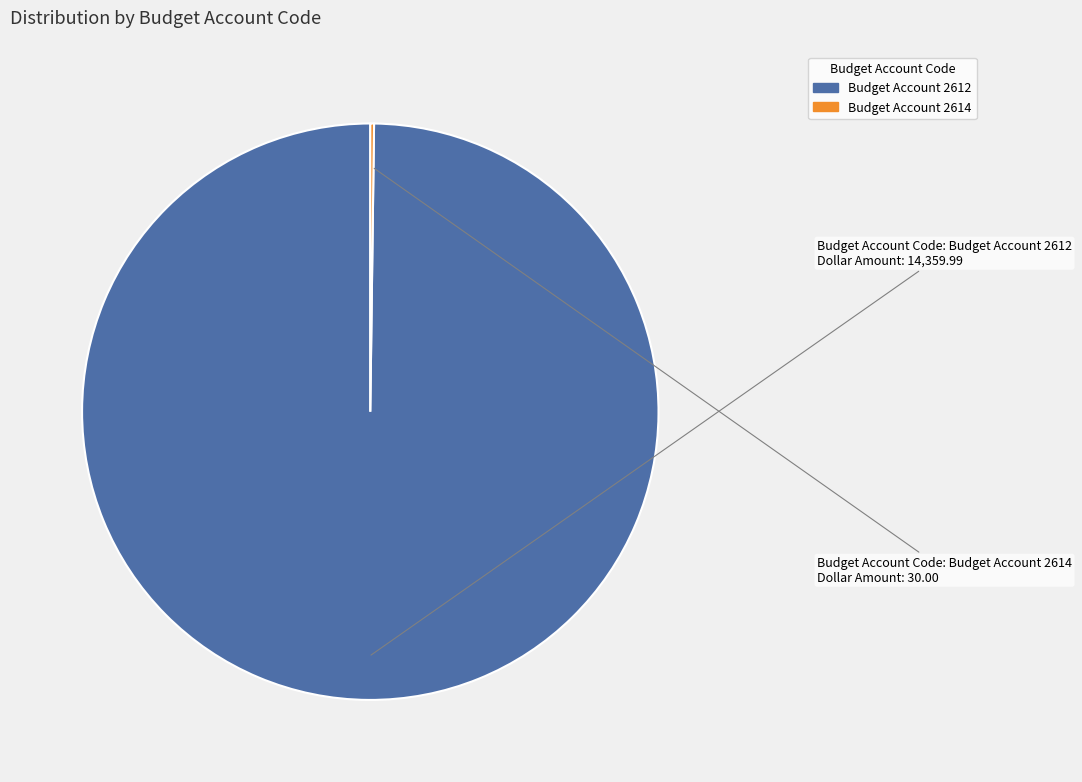

Does any single category account for the majority?

Yes